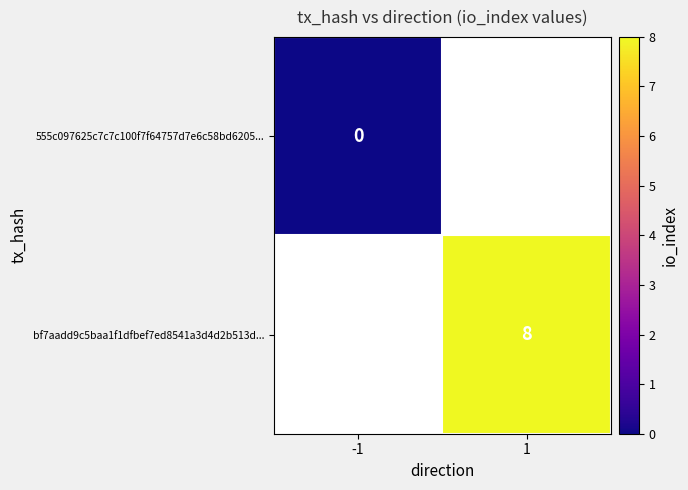

The bf7aadd9c5baa1f1dfbef7ed8541a3d4d2b513d... series shows 8 at 1. True or false?

True